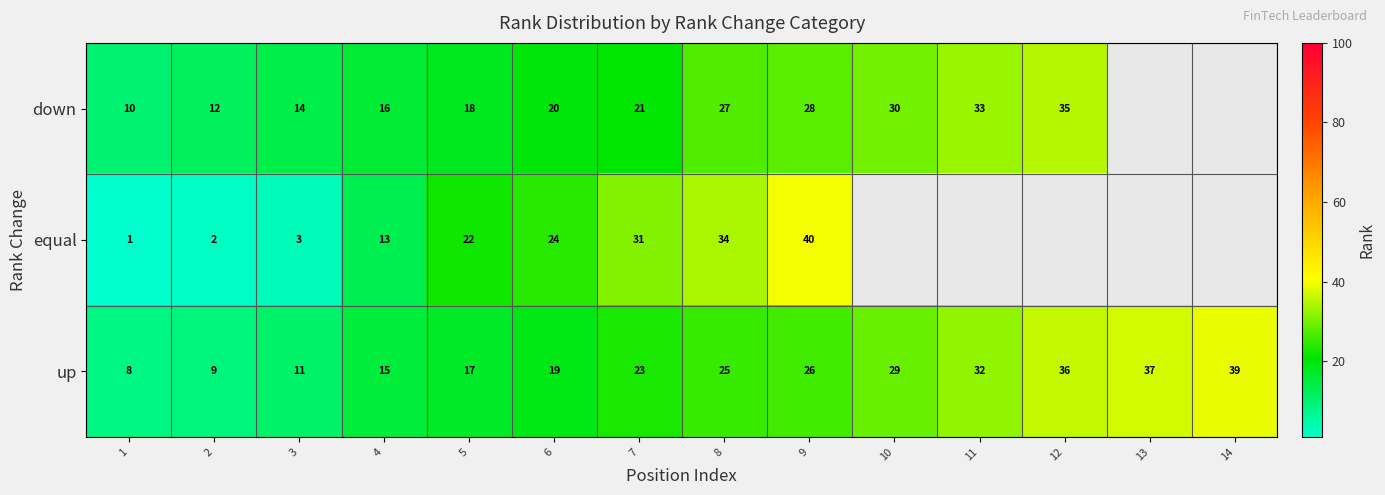

Rank the series at 1 from lowest to highest value.

equal, up, down